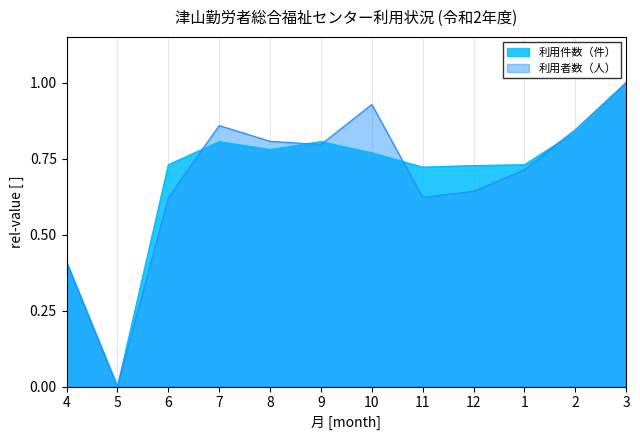

How many intersections are there between 利用件数（件） and 利用者数（人）?

5